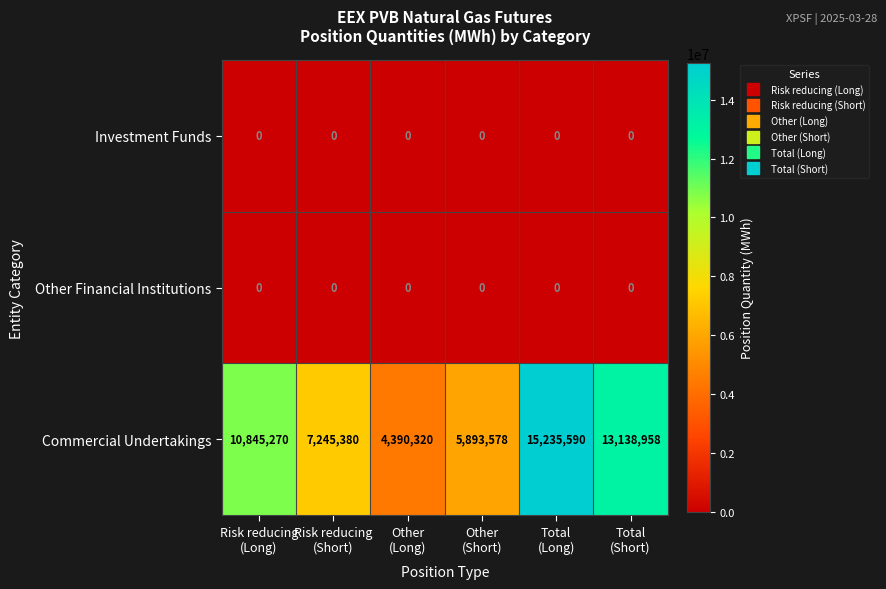

At which category is the sum across all series the highest?

Total
(Long)